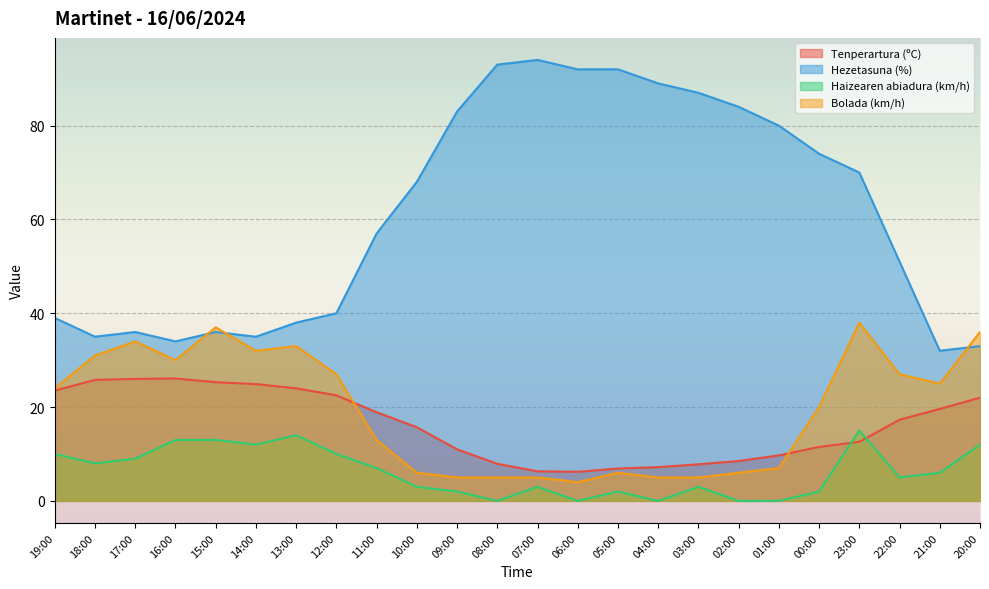

What is the sum of the Haizearen abiadura (km/h) values at 04:00 and 23:00?

15.0